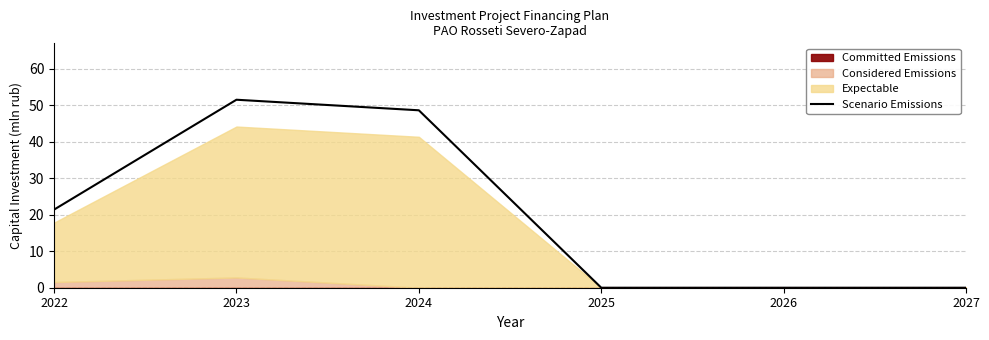

Which has a higher value, 2026 or 2024?

2024